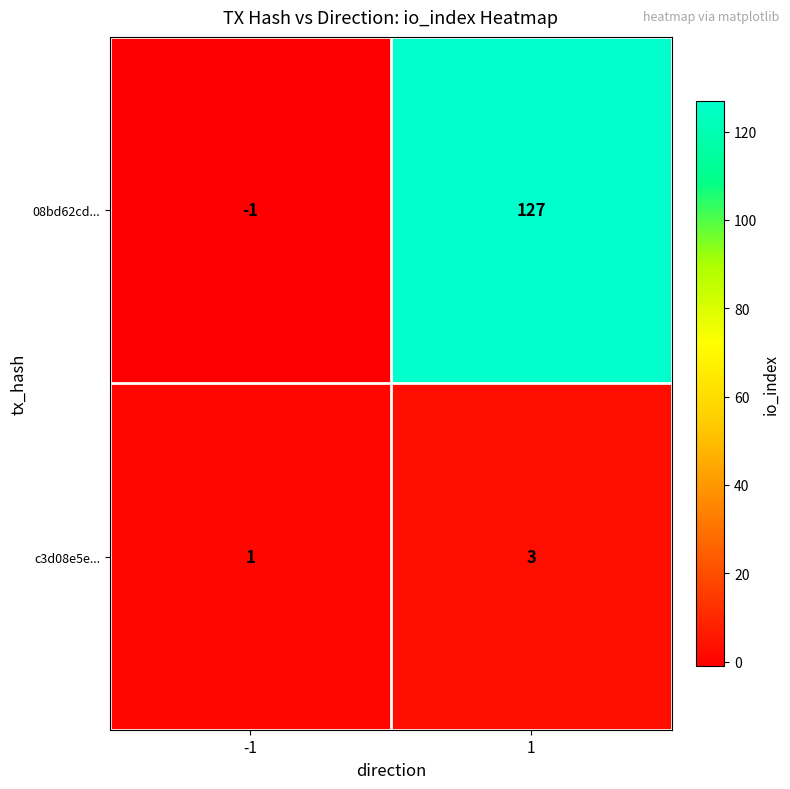

What is the difference between the maximum and minimum values in the 08bd62cd... series?

128